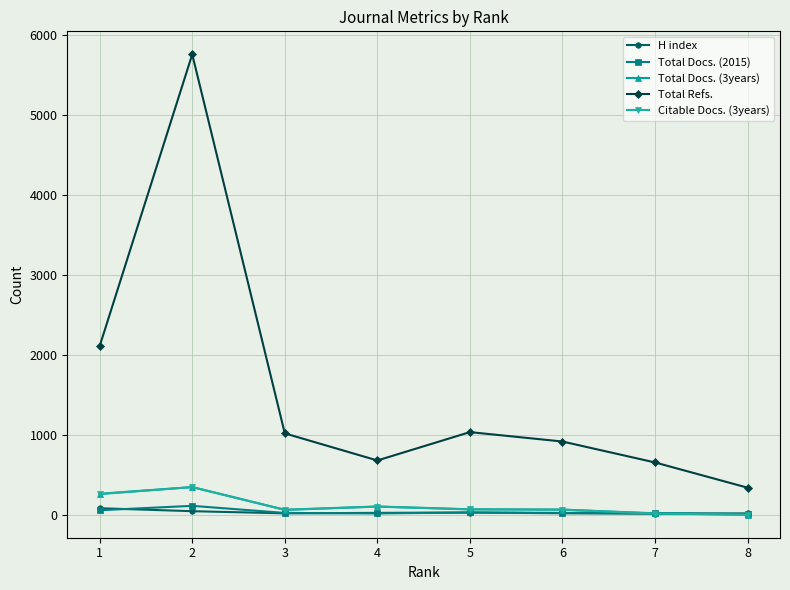

Is the value of Total Refs. at 1 greater than the value of Total Docs. (2015) at 3?

Yes